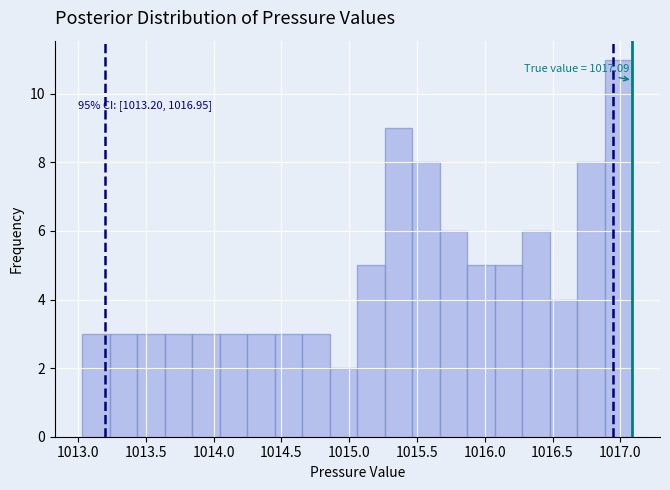

Over which range of the x-axis is the bar tallest?

1016.90 to 1017.10